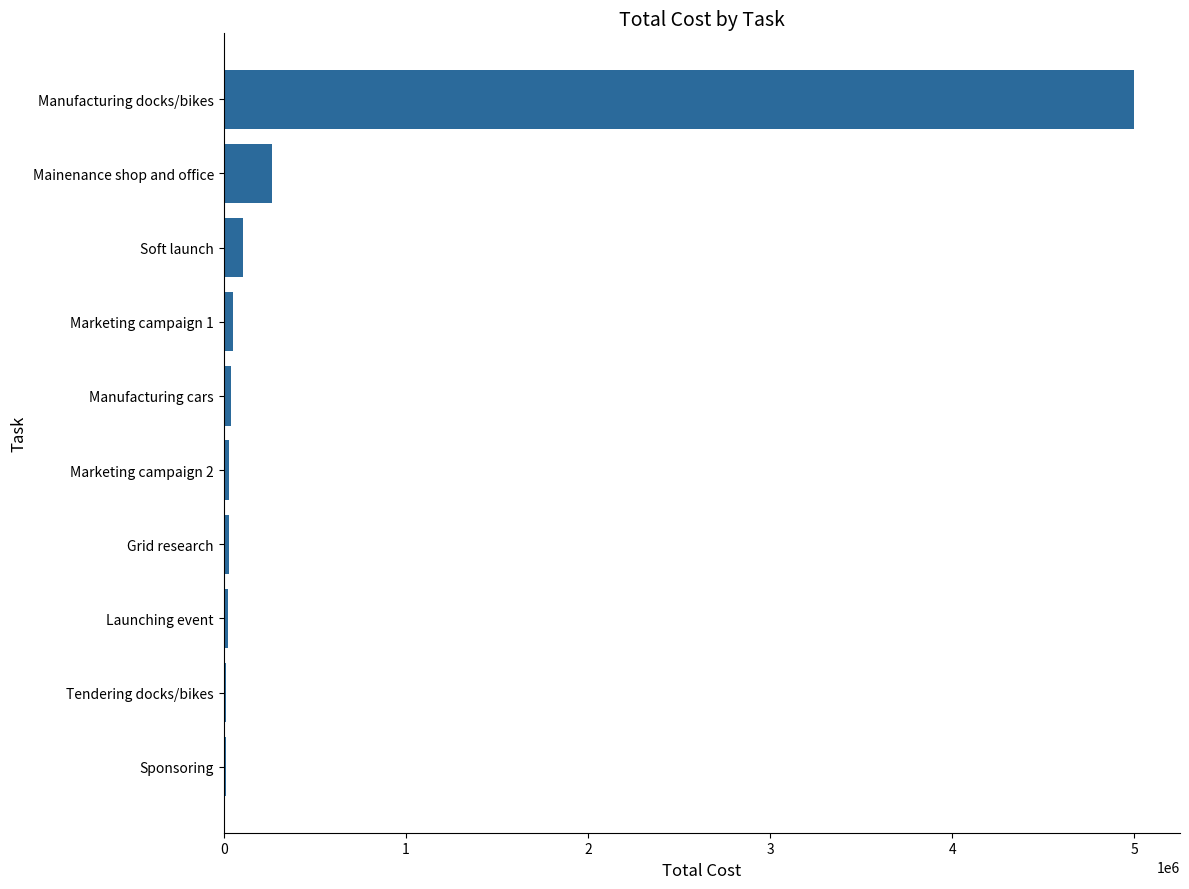

Between Tendering docks/bikes and Manufacturing docks/bikes, which is larger?

Manufacturing docks/bikes